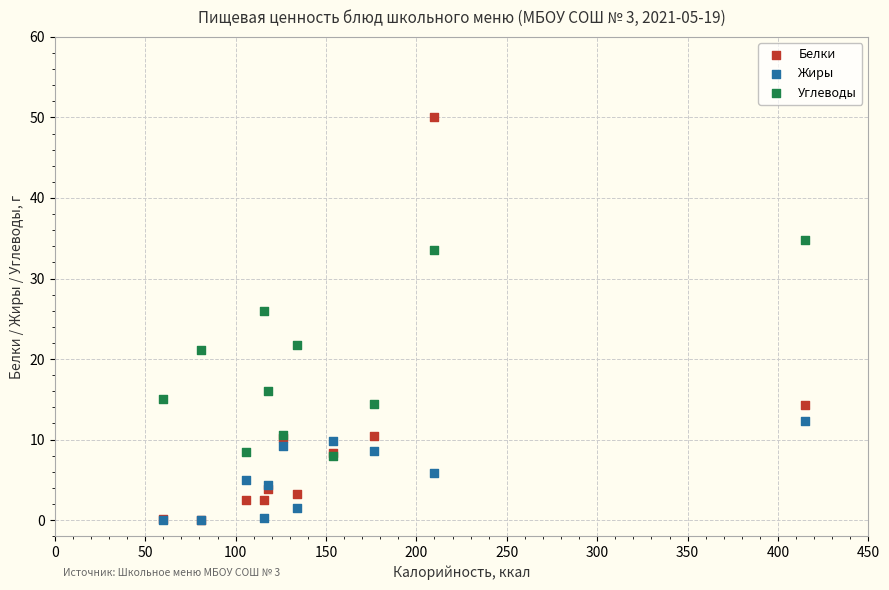

Across all series, what Y value is closest to 25?

26.0